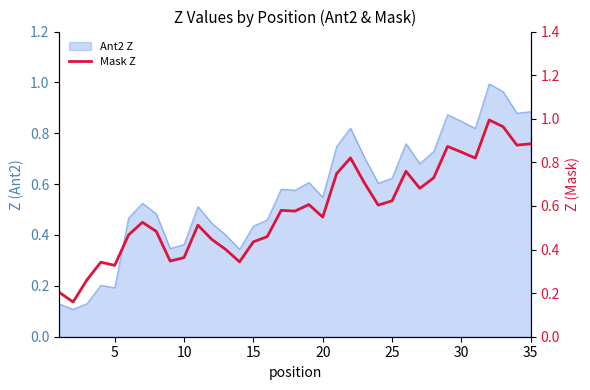

How many points are higher than both their immediate neighbors (excluding endpoints)?

9